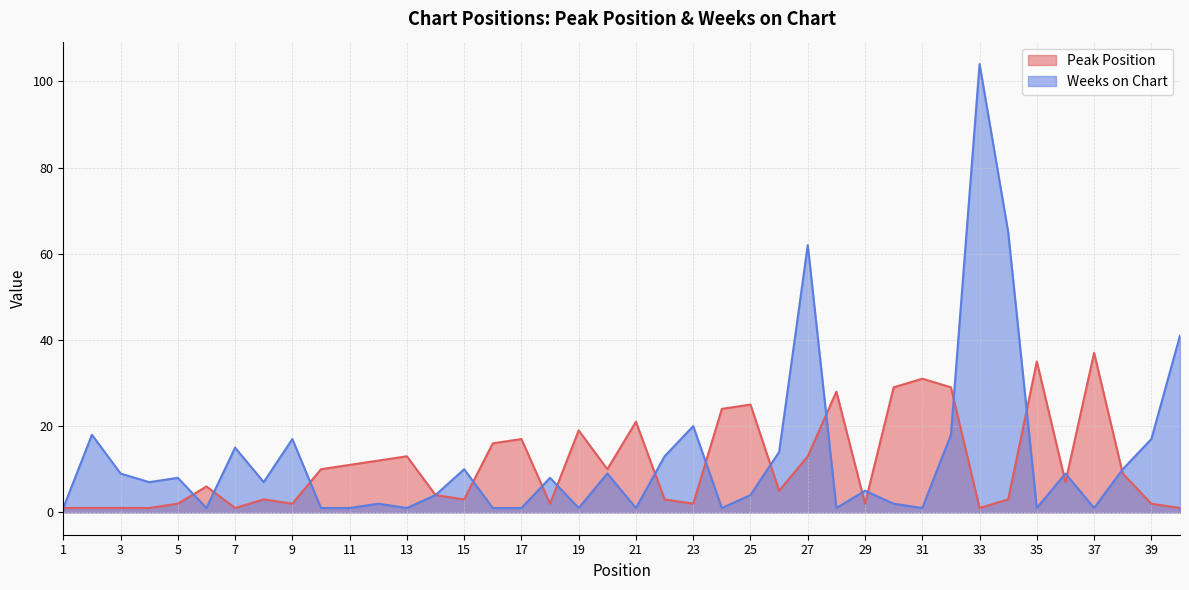

True or false: Weeks on Chart and Peak Position cross at least once.

True